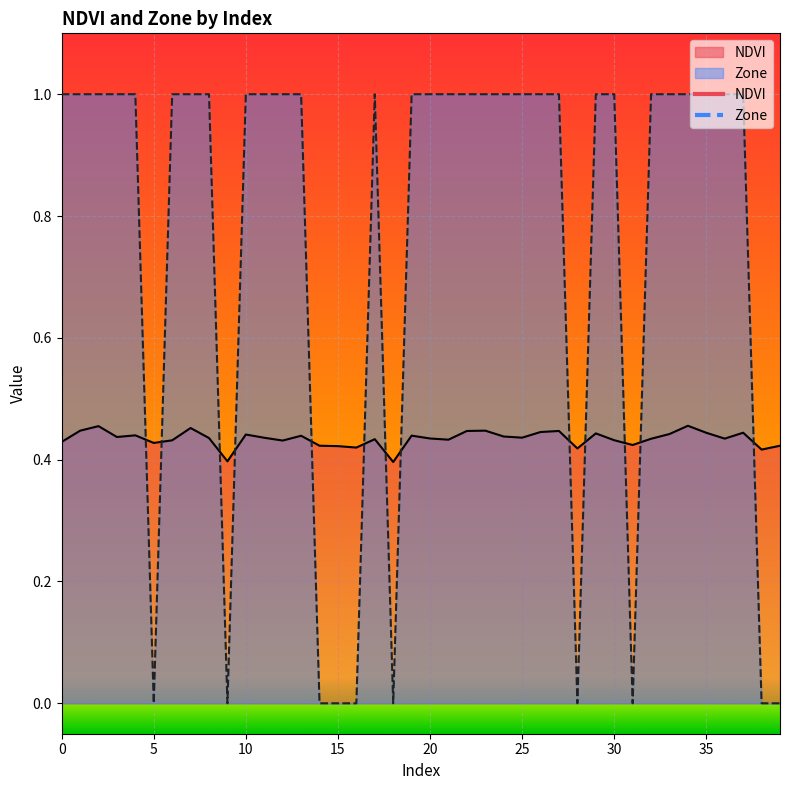

Reading right to left, extract all data points from this chart.

NDVI: 0.4	0.4	0.4	0.4	0.4	0.5	0.4	0.4	0.4	0.4	0.4	0.4	0.4	0.4	0.4	0.4	0.4	0.4	0.4	0.4	0.4	0.4	0.4	0.4	0.4	0.4	0.4	0.4	0.4	0.4	0.4	0.4	0.5	0.4	0.4	0.4	0.4	0.5	0.4	0.4
Zone: 0.0	0.0	1.0	1.0	1.0	1.0	1.0	1.0	0.0	1.0	1.0	0.0	1.0	1.0	1.0	1.0	1.0	1.0	1.0	1.0	1.0	0.0	1.0	0.0	0.0	0.0	1.0	1.0	1.0	1.0	0.0	1.0	1.0	1.0	0.0	1.0	1.0	1.0	1.0	1.0